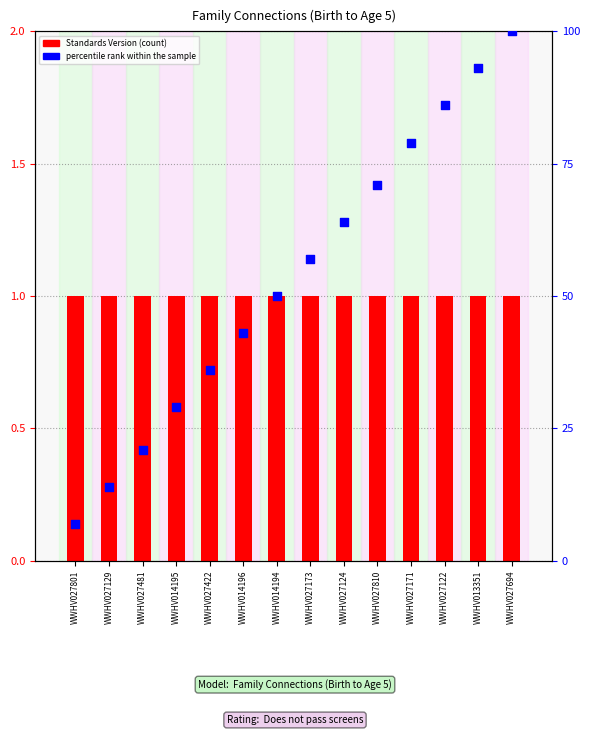

Which series has the widest spread of Y values?

percentile rank within the sample